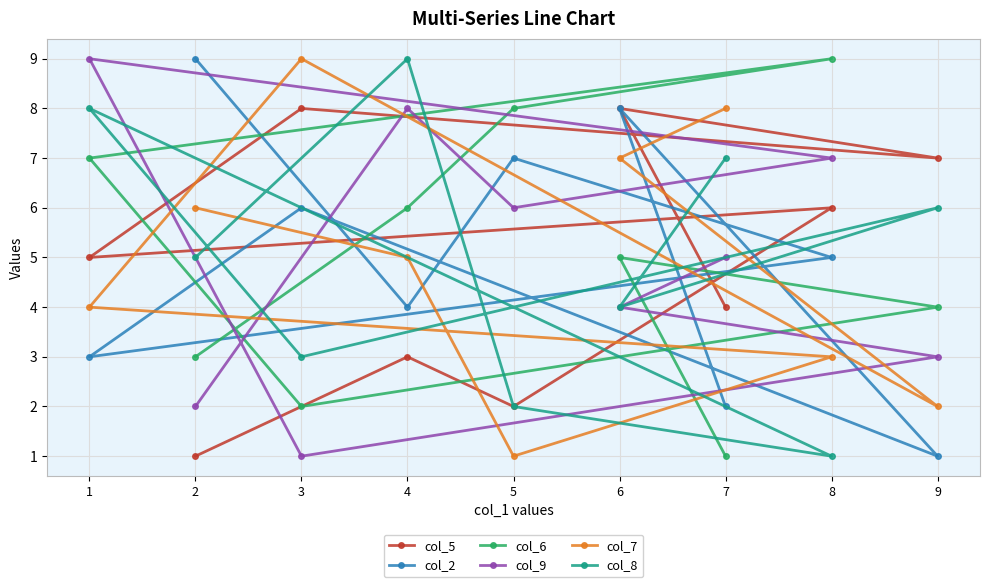

Which series changed the most between 2 and 9?

col_2